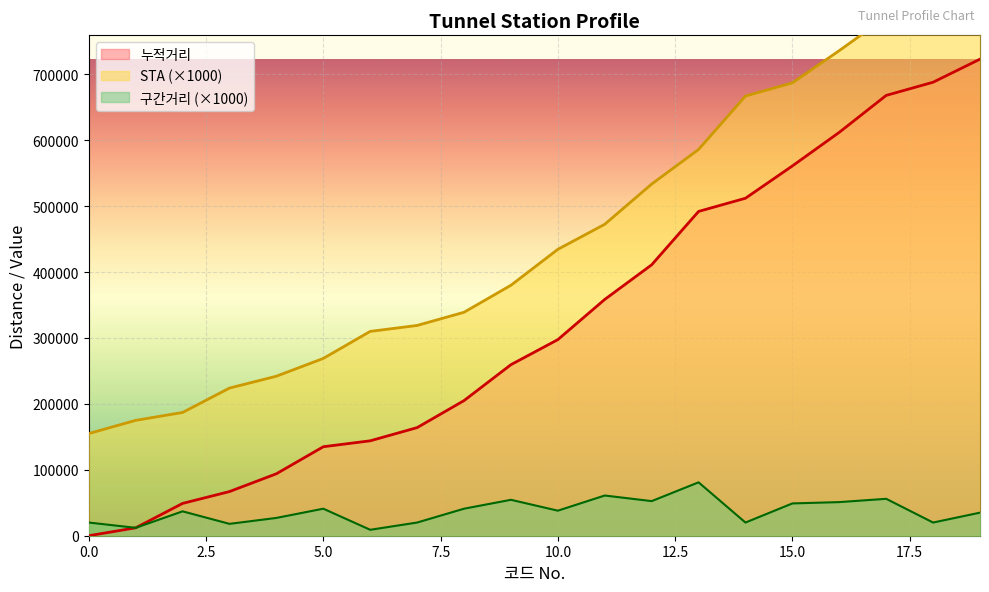

At which label does 누적거리 reach its peak?

19